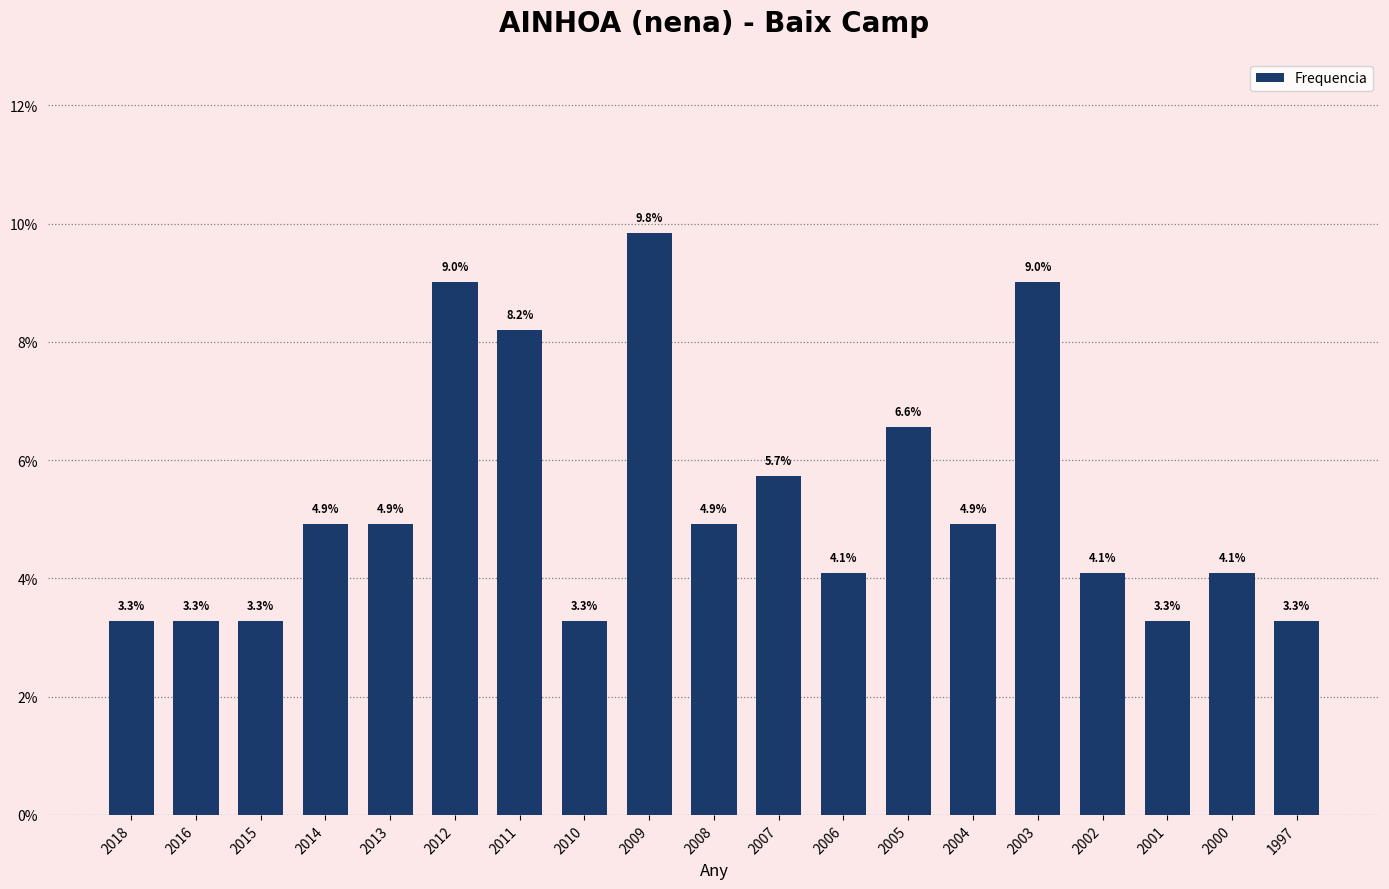

Reading left to right, extract all data points from this chart.

3.3	3.3	3.3	4.9	4.9	9.0	8.2	3.3	9.8	4.9	5.7	4.1	6.6	4.9	9.0	4.1	3.3	4.1	3.3